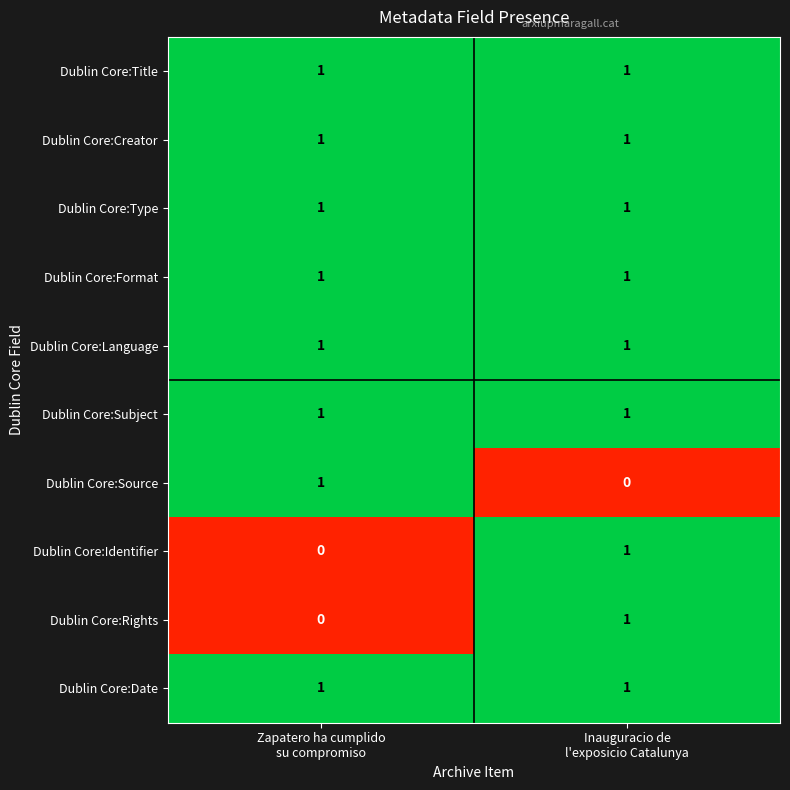

Reading left to right, extract all data points from this chart.

Dublin Core:Title: 1	1
Dublin Core:Creator: 1	1
Dublin Core:Type: 1	1
Dublin Core:Format: 1	1
Dublin Core:Language: 1	1
Dublin Core:Subject: 1	1
Dublin Core:Source: 1	0
Dublin Core:Identifier: 0	1
Dublin Core:Rights: 0	1
Dublin Core:Date: 1	1